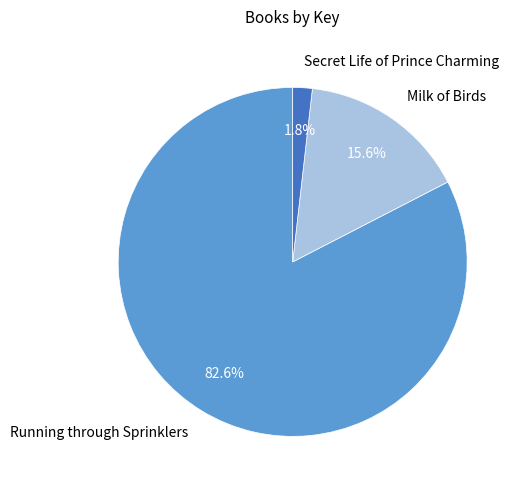

How many slices are in this pie chart?

3